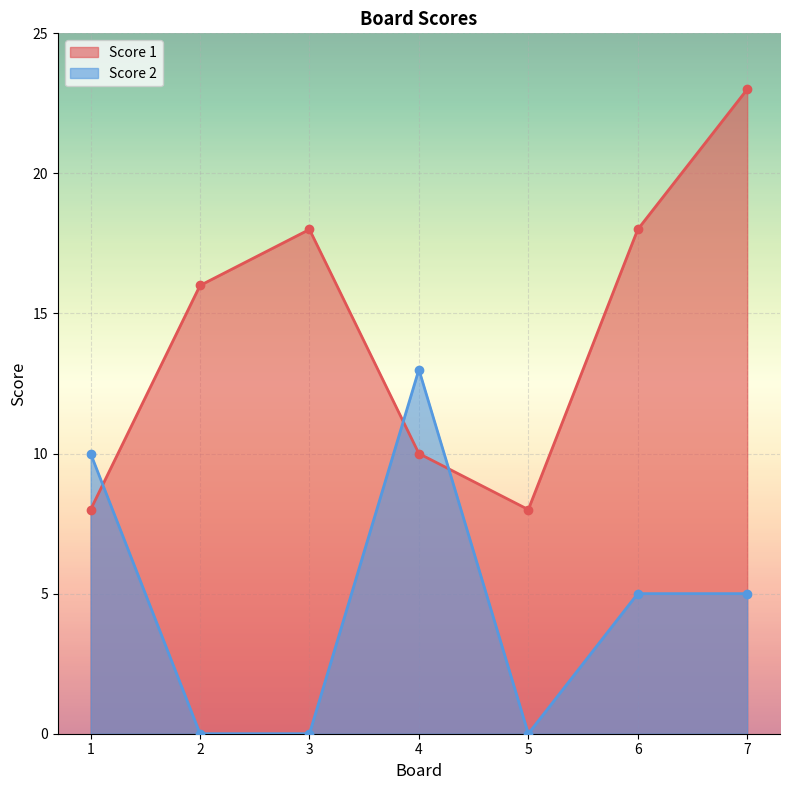

How many lines are shown in the chart?

2